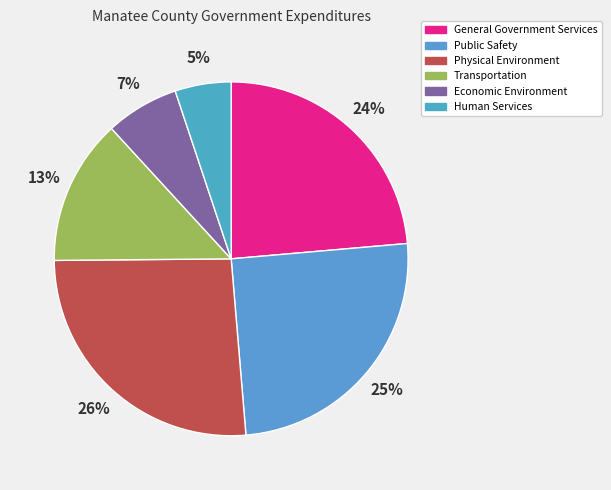

What percentage is the Public Safety slice, to the nearest percent?

25%